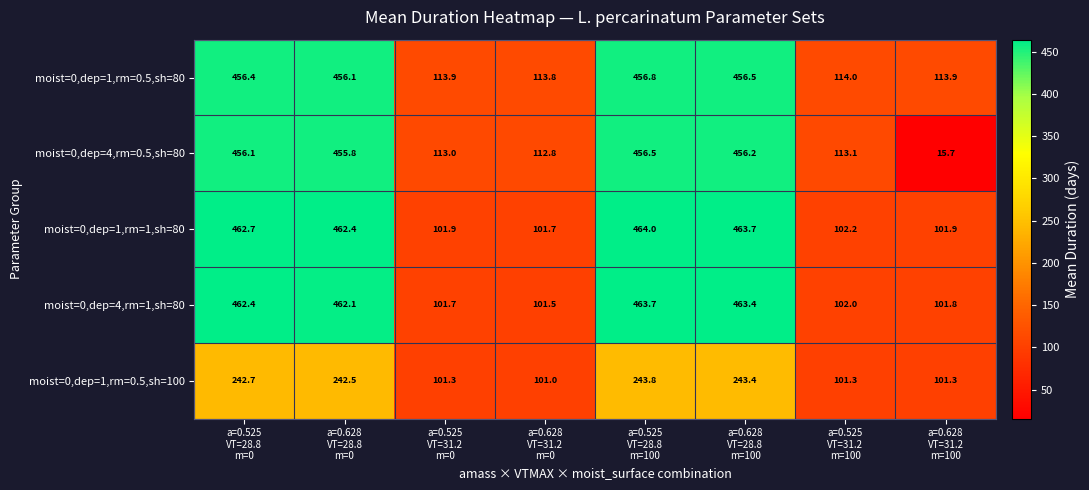

At how many categories does at least one series exceed 404?

4